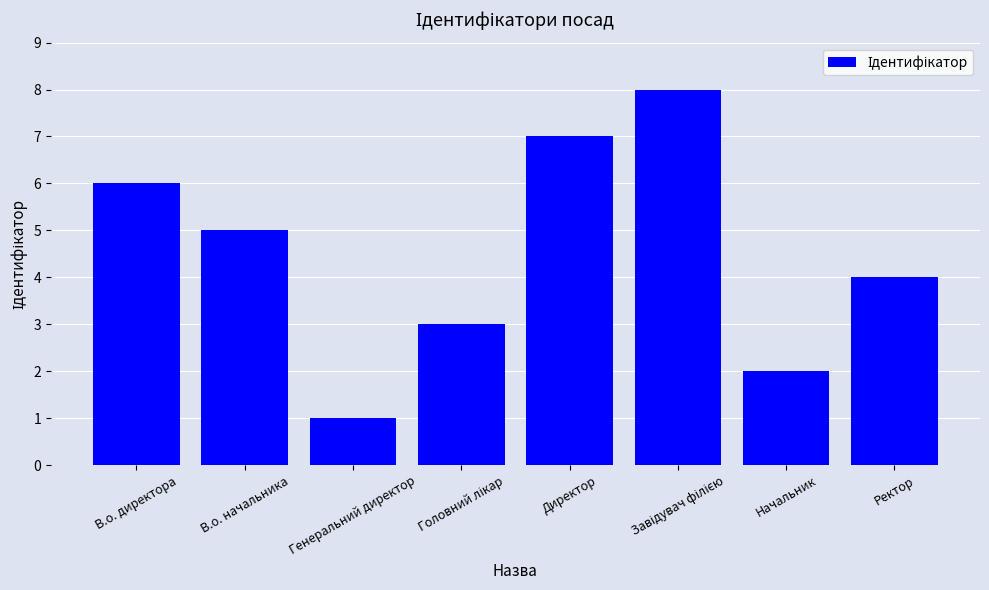

Read the value at В.о. директора.

6